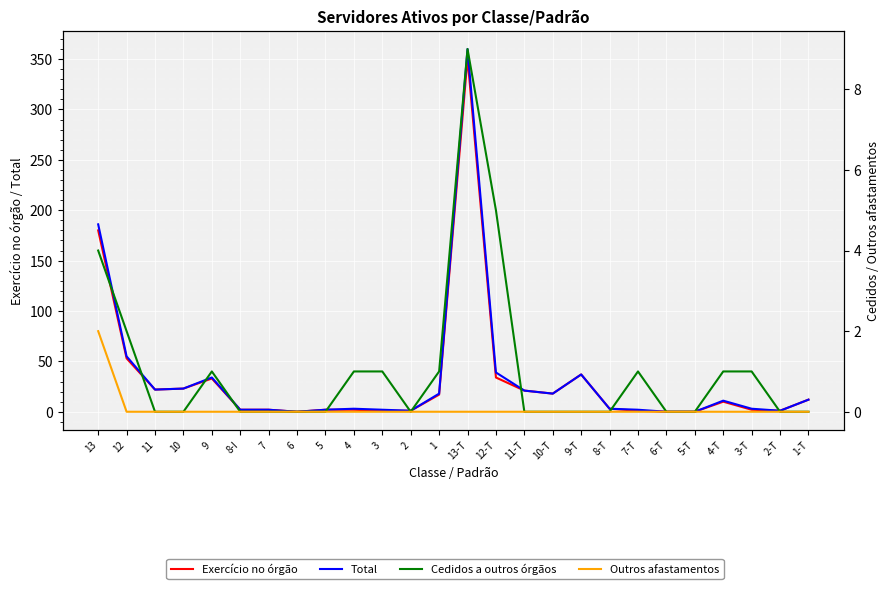

The Outros afastamentos series shows 0 at 6-T. True or false?

True